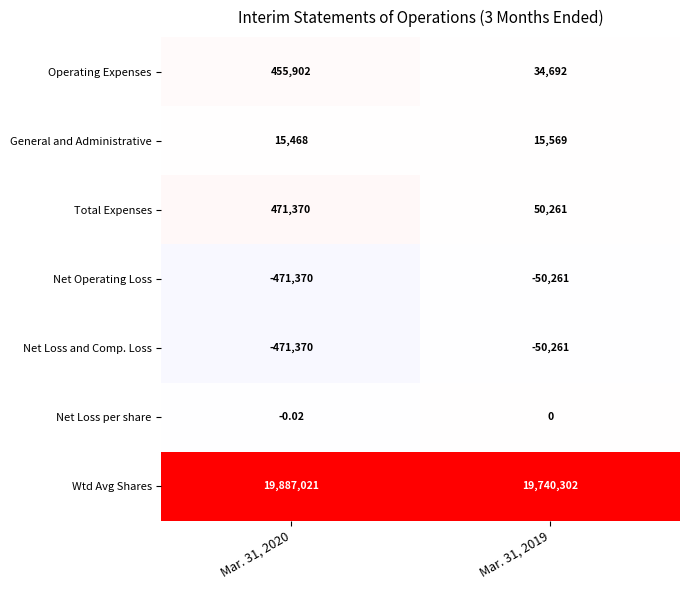

Which series has the largest range (max minus min)?

Operating Expenses